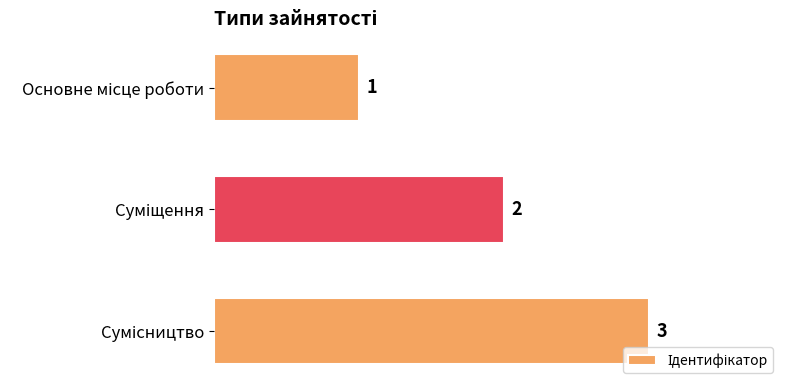

How many values are between 1 and 3?

3